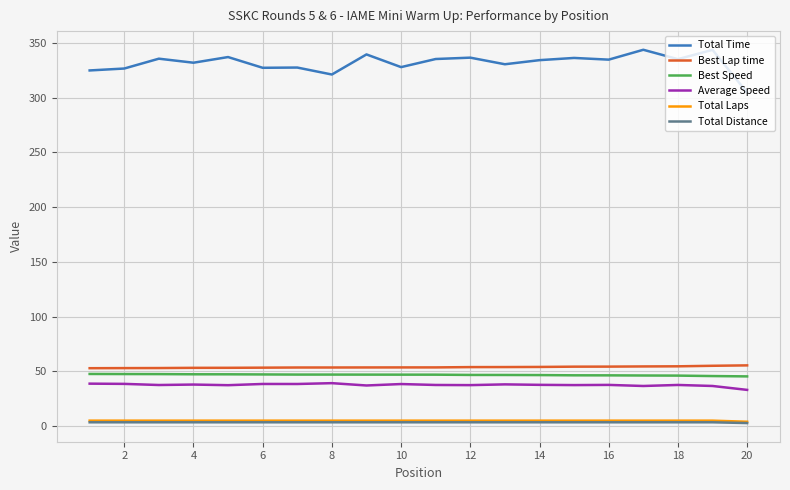

Which series has the largest range (max minus min)?

Total Time